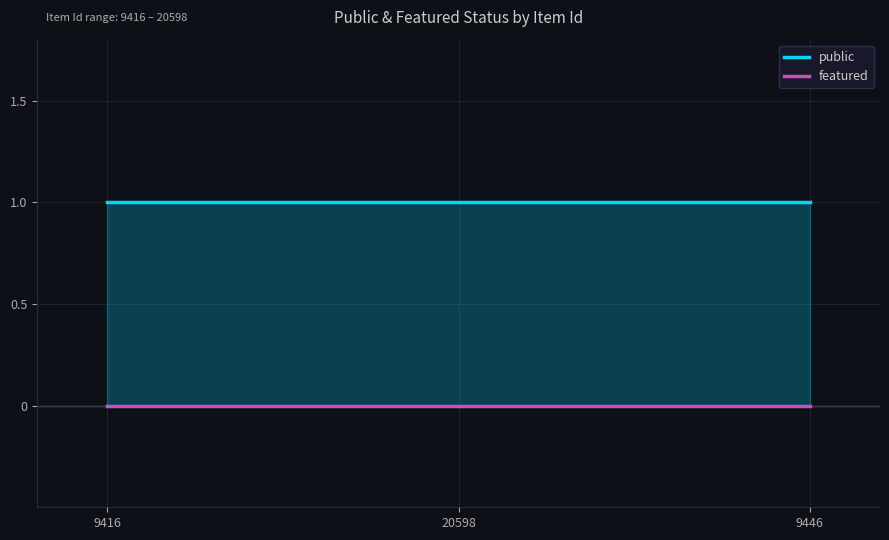

Between 20598 and 9446, which series saw the biggest shift?

public